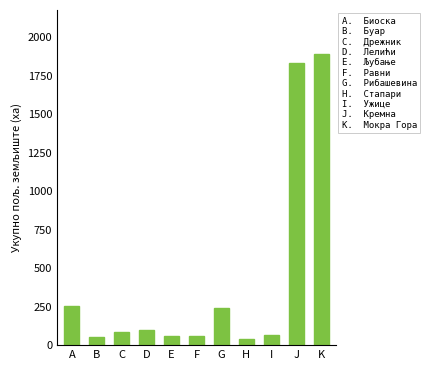

What is the greatest value displayed?

1894.5